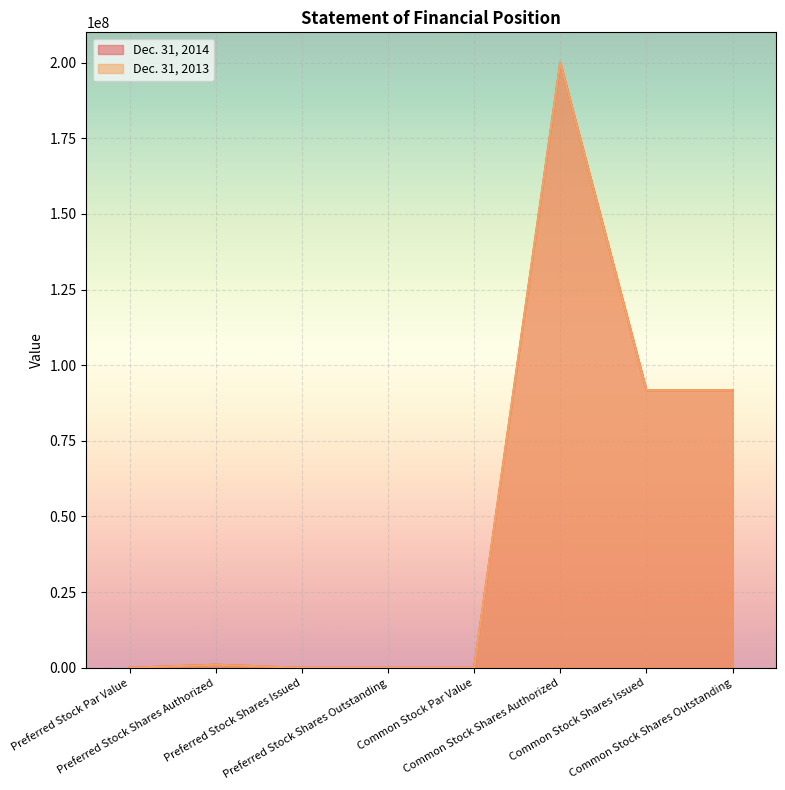

What is the total value across all series at Common Stock Shares Outstanding?

183520296